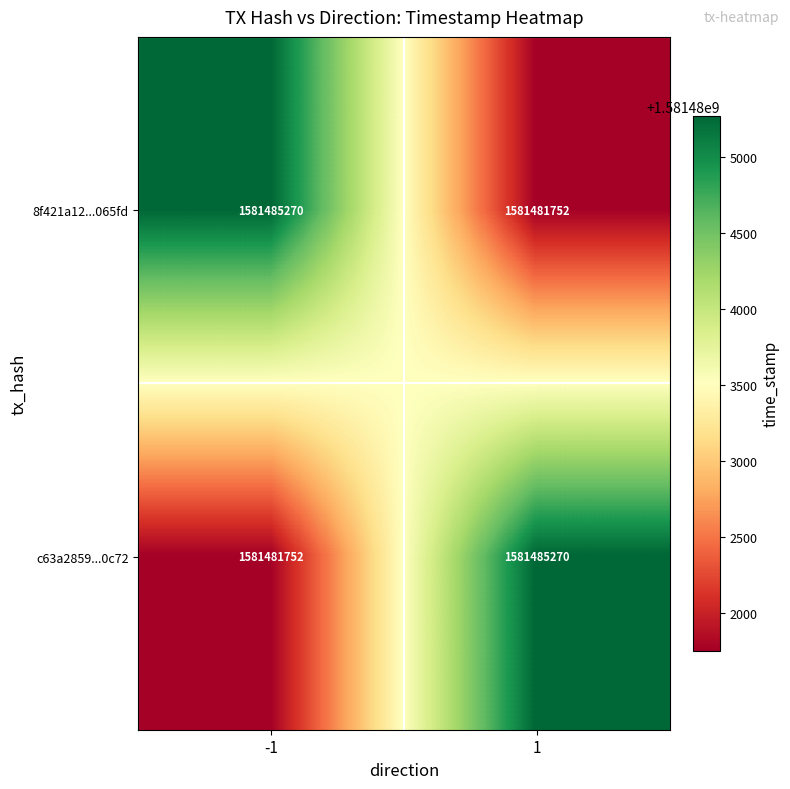

What is the maximum value shown in the chart?

1581485270